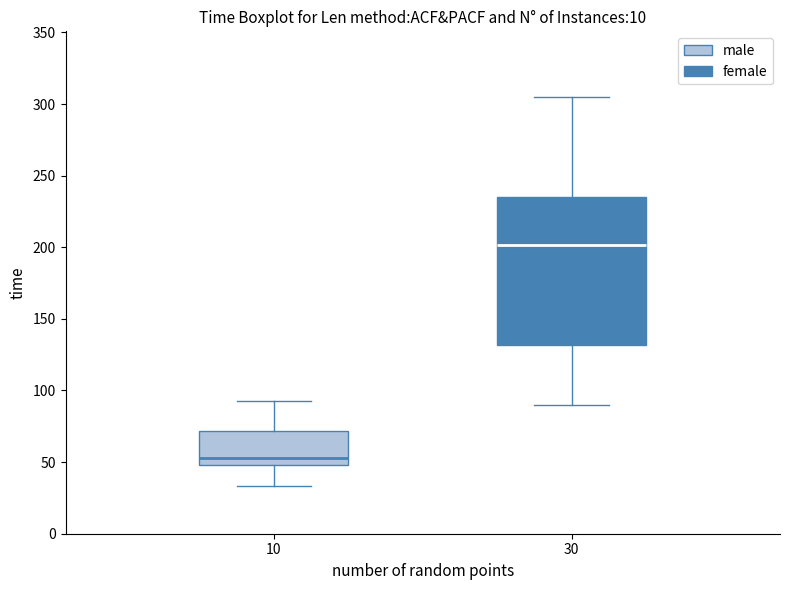

Which box's median line is the highest?

30